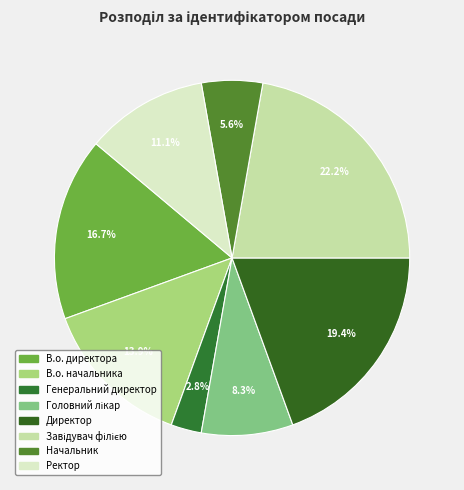

Count the number of slices in the pie.

8